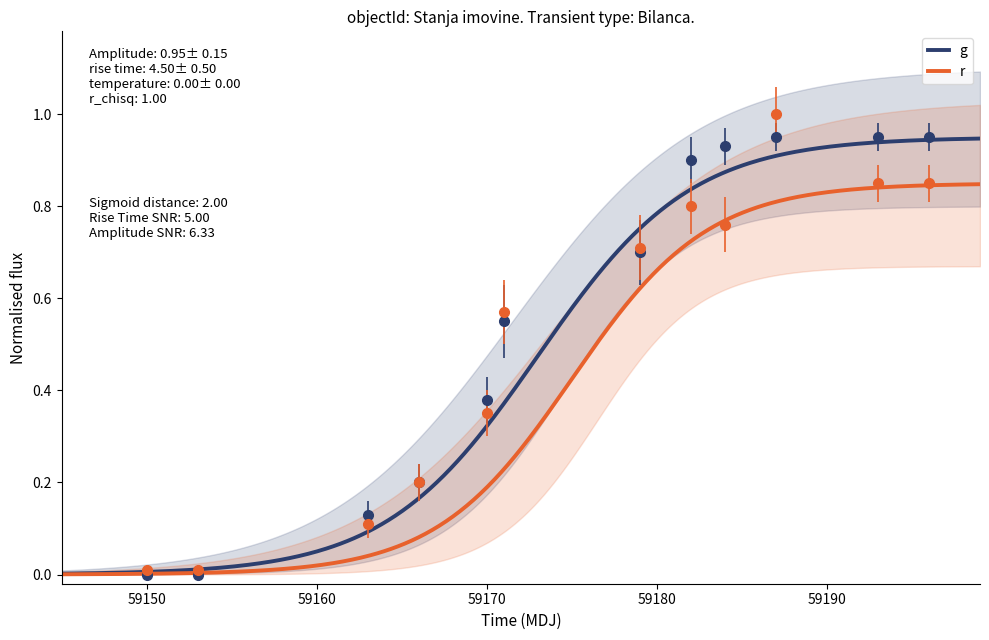

What is the greatest value displayed?

1.0